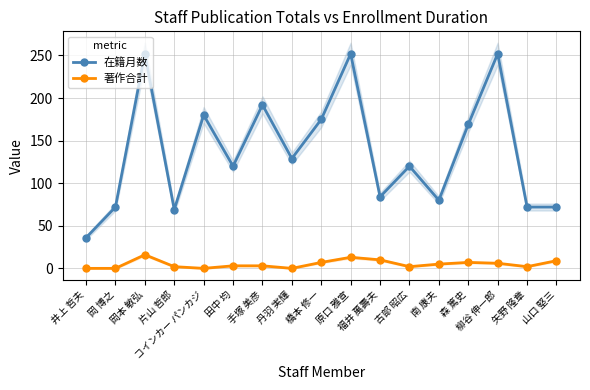

True or false: 在籍月数 and 著作合計 cross at least once.

False